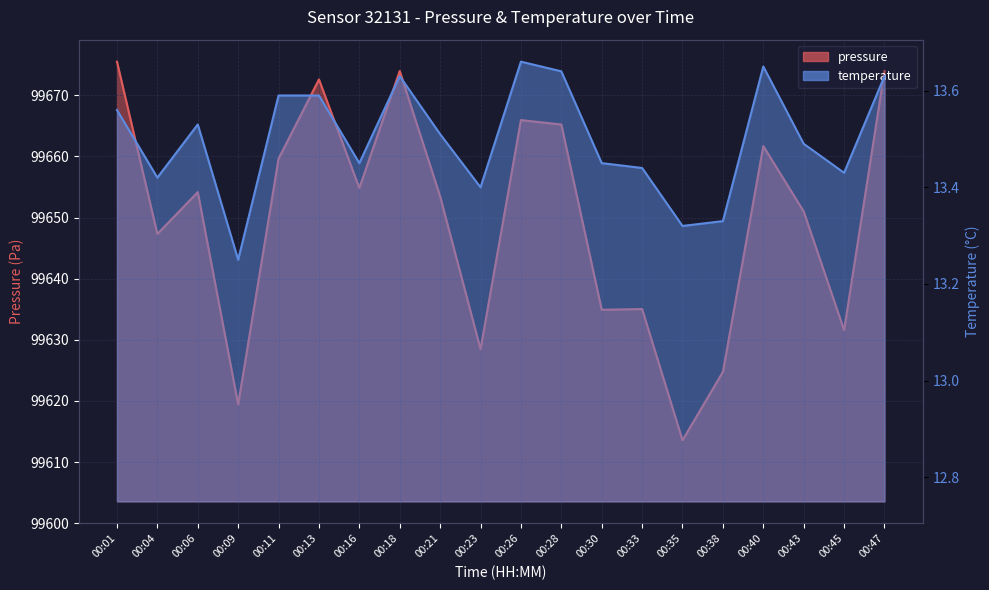

How many interior local valleys does the temperature series have?

6